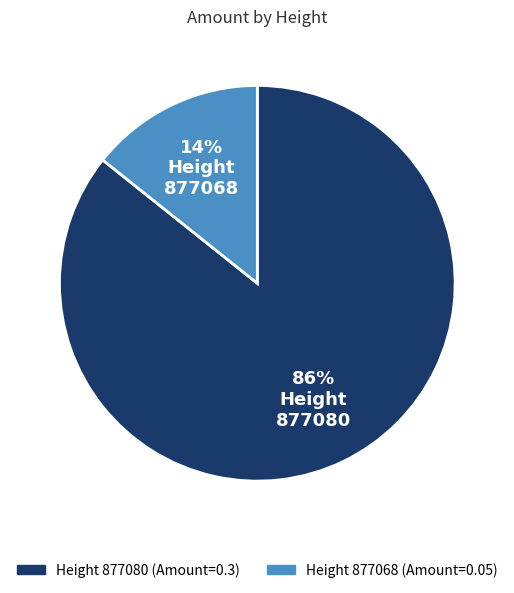

Does any single category account for the majority?

Yes